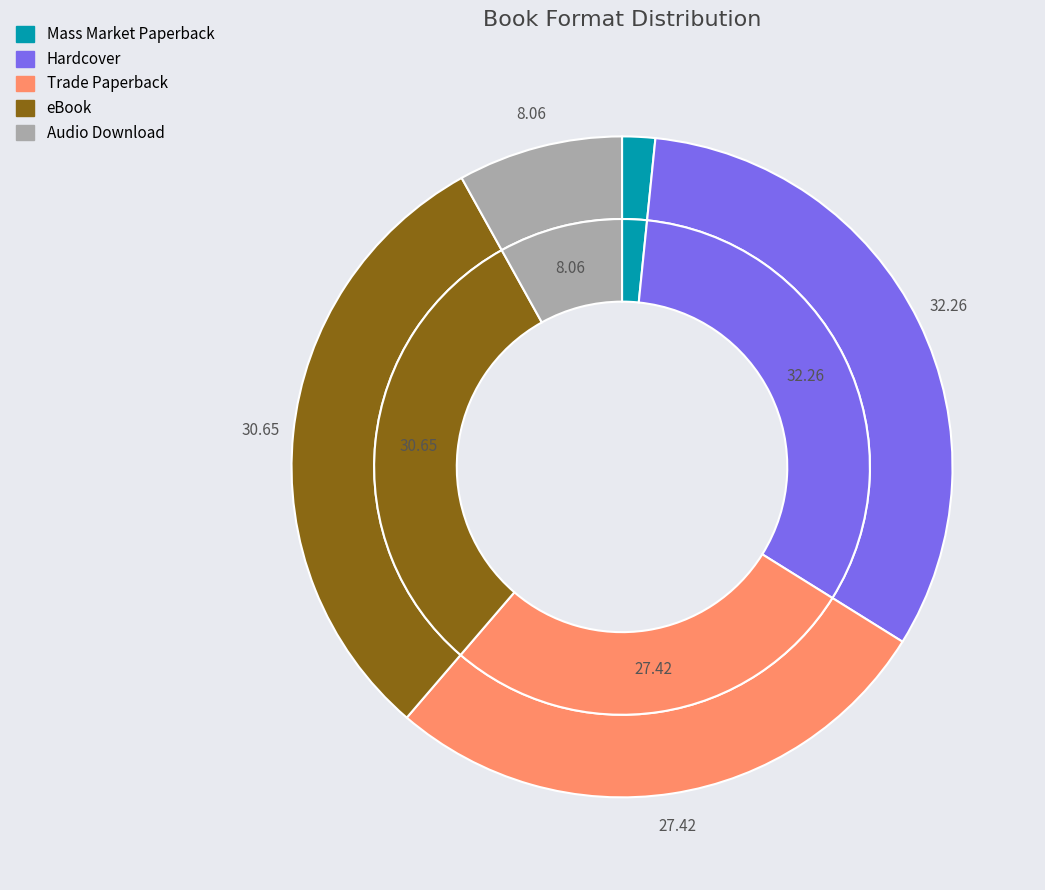

How much of the chart is everything except eBook?

69.4%